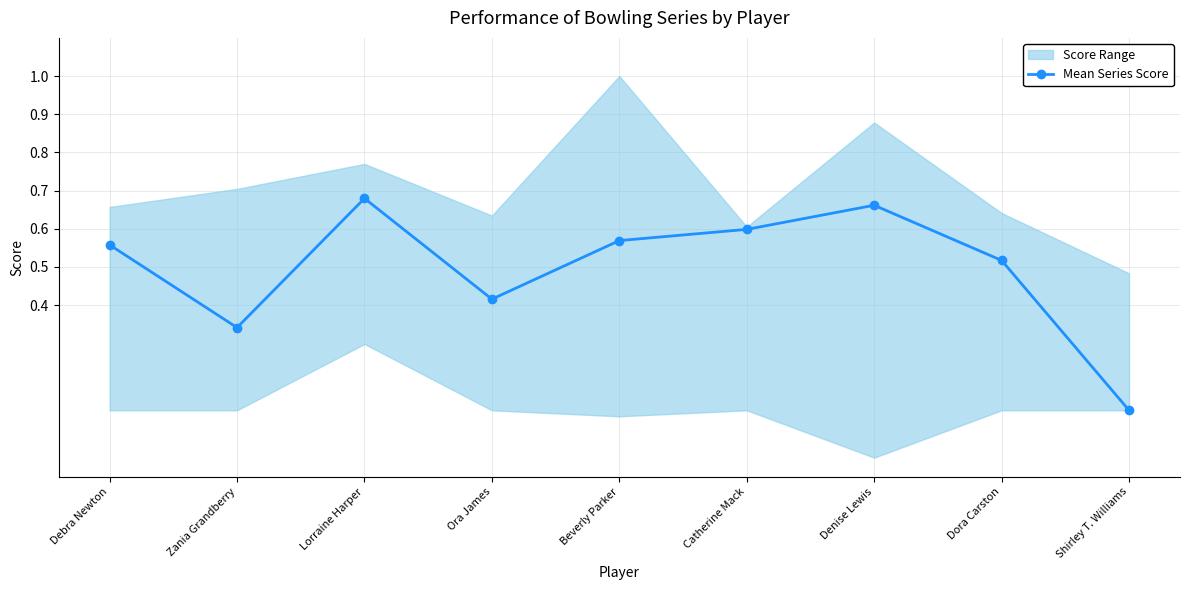

What is the label of the 3rd point from the right?

Denise Lewis